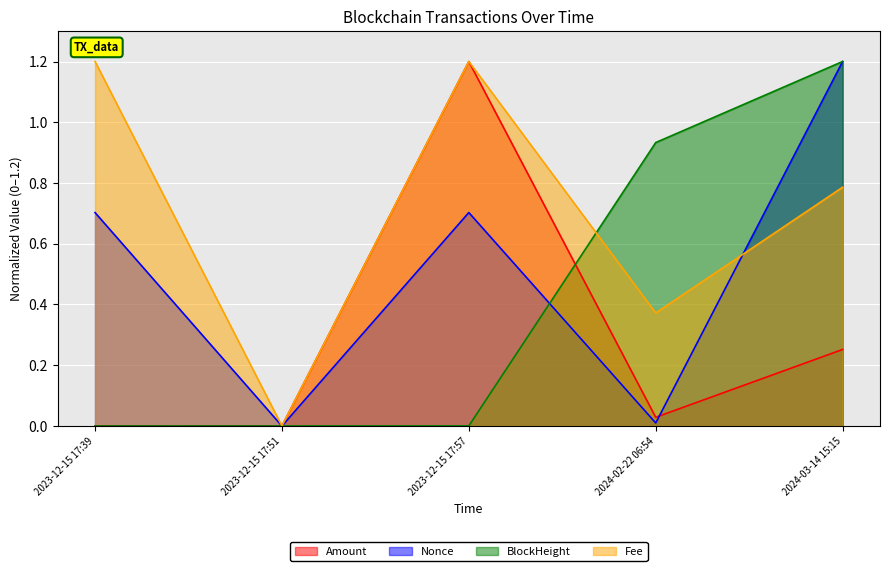

What is the label of the 5th point from the left?

2024-03-14 15:15